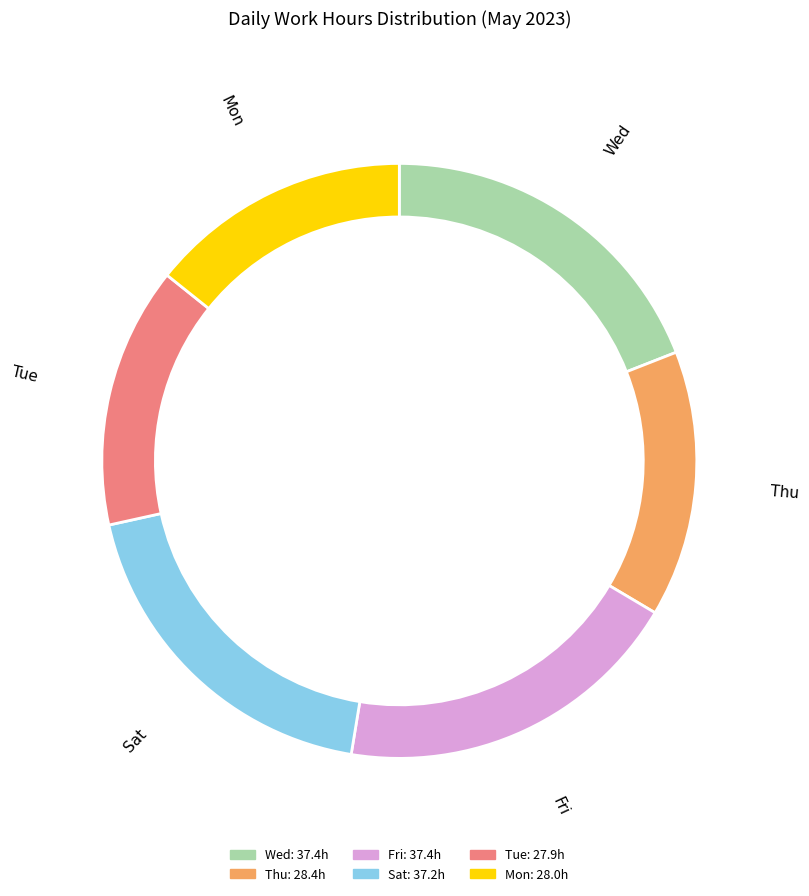

How many slices are in this pie chart?

6